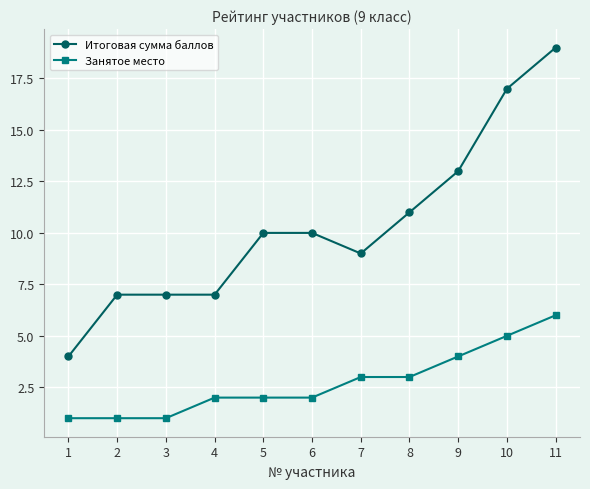

True or false: Занятое место has more than 2 points higher than both neighbors.

False